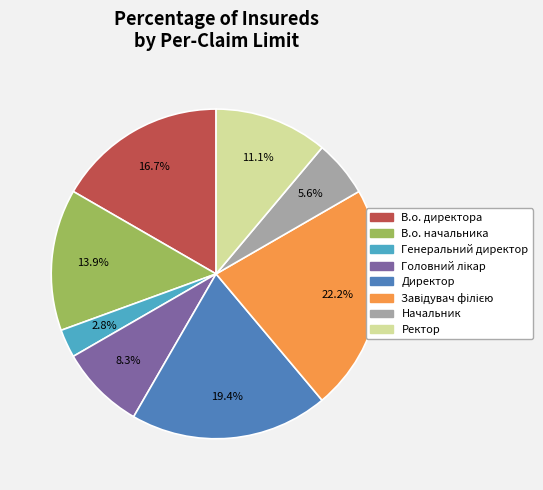

How much of the chart is everything except Ректор?

88.9%